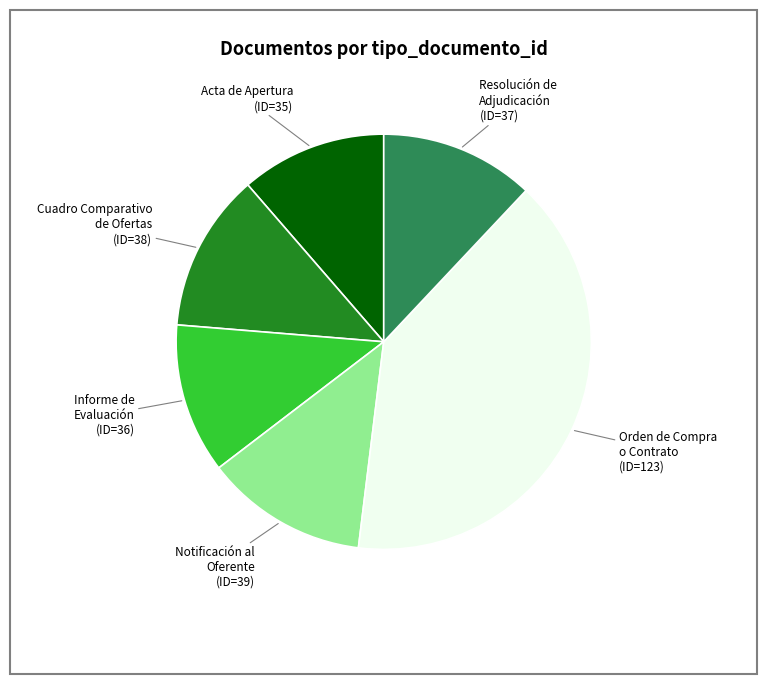

Does Orden de Compra o Contrato (ID=123) account for over 50% of the chart?

No